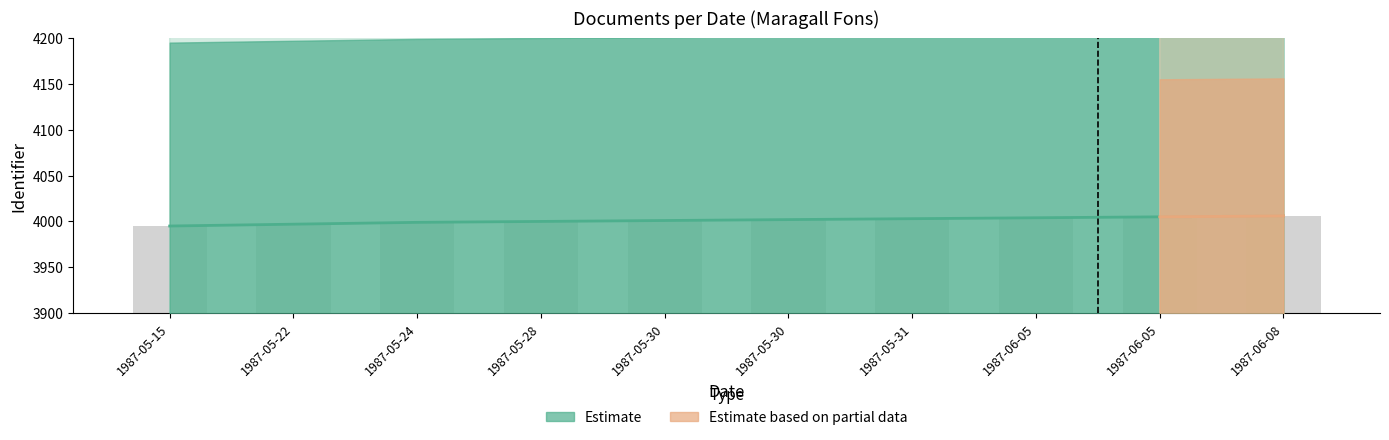

What is the ratio of the value at 1987-06-05 to the value at 1987-05-15?

1.0